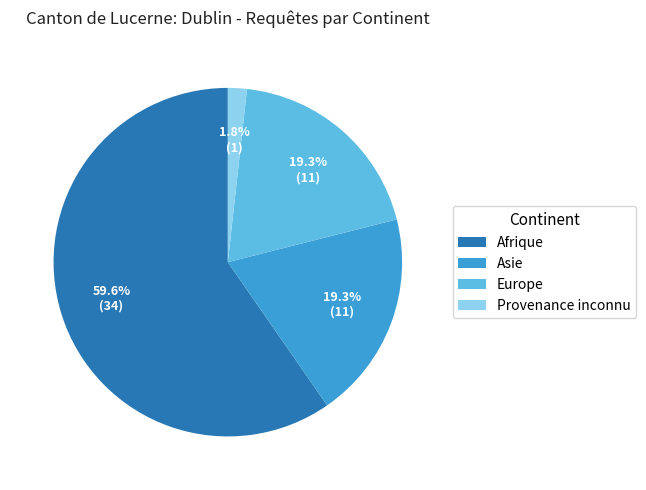

How many slices are in this pie chart?

4